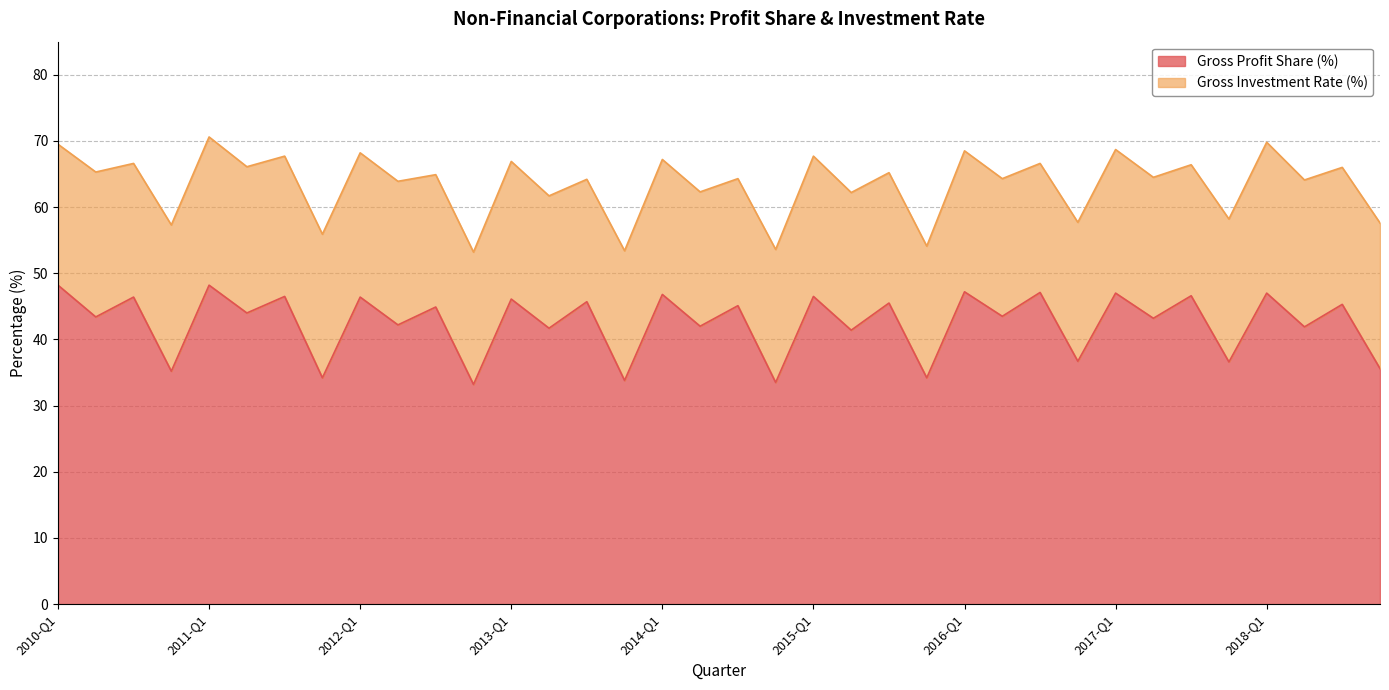

List the labels in order of value, largest first.

2010-Q1, 2011-Q1, 2016-Q1, 2016-Q3, 2017-Q1, 2018-Q1, 2014-Q1, 2017-Q3, 2011-Q3, 2015-Q1, 2010-Q3, 2012-Q1, 2013-Q1, 2013-Q3, 2015-Q3, 2018-Q3, 2014-Q3, 2012-Q3, 2011-Q2, 2016-Q2, 2010-Q2, 2017-Q2, 2012-Q2, 2014-Q2, 2018-Q2, 2013-Q2, 2015-Q2, 2016-Q4, 2017-Q4, 2018-Q4, 2010-Q4, 2011-Q4, 2015-Q4, 2013-Q4, 2014-Q4, 2012-Q4